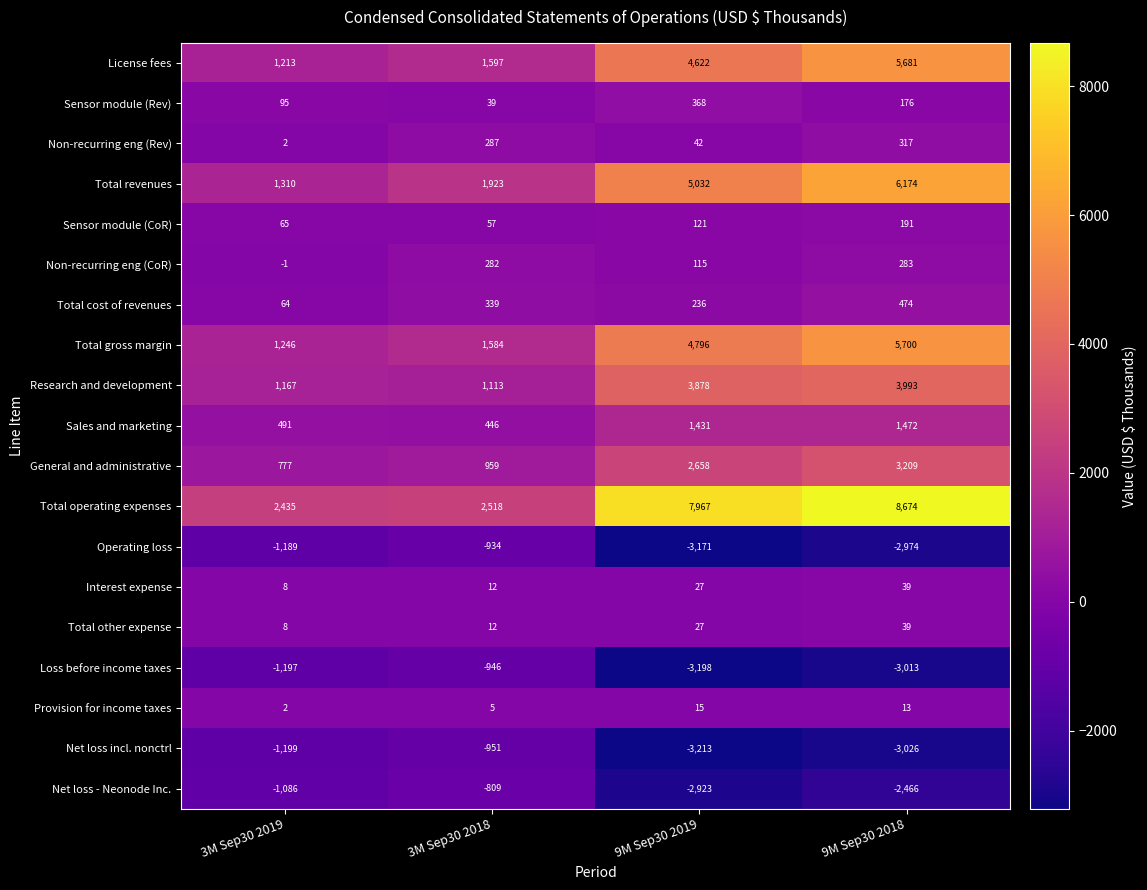

Rank the categories by Sensor module (CoR) value from highest to lowest.

9M Sep30 2018, 9M Sep30 2019, 3M Sep30 2019, 3M Sep30 2018